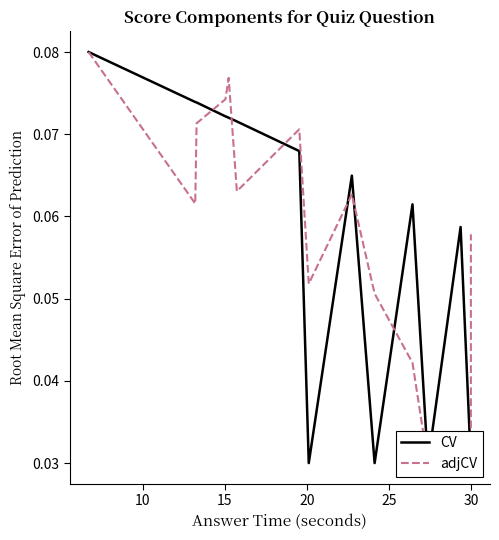

What is the highest value of the adjCV series?

0.1